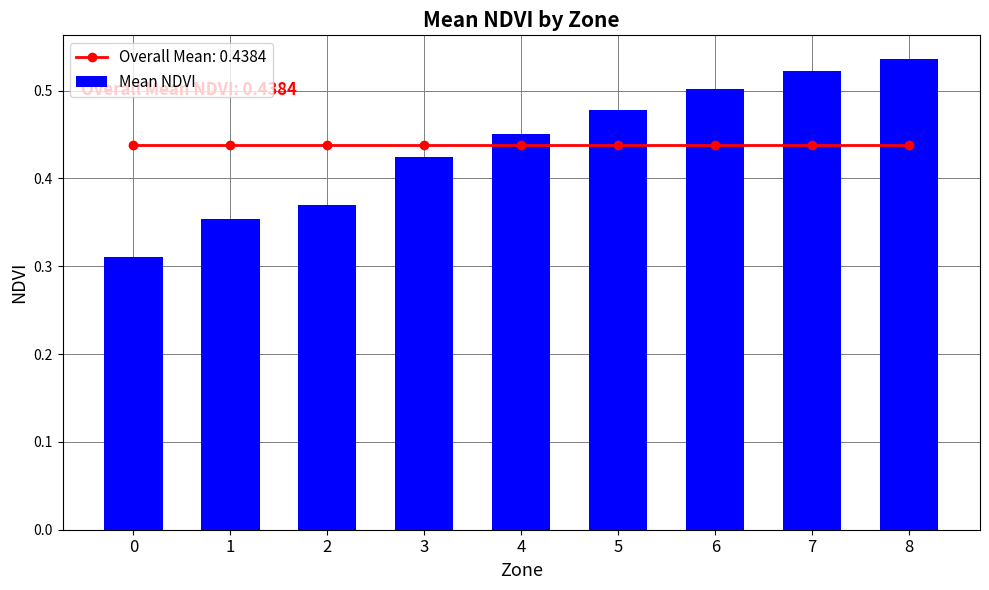

What is the sum of all values?

3.9